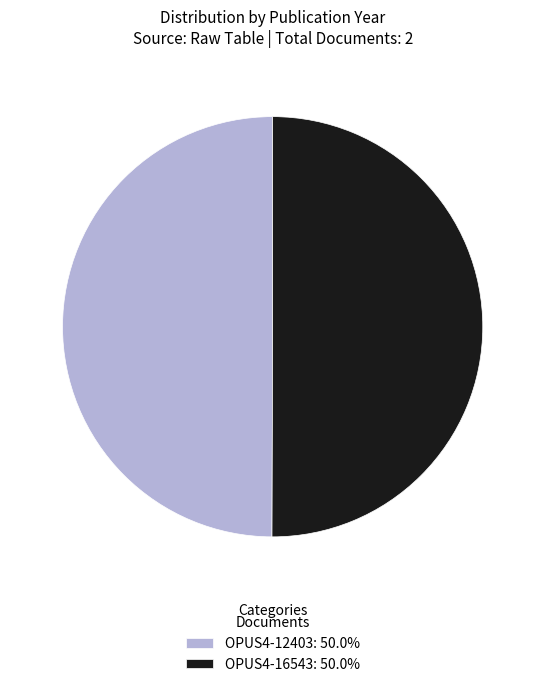

What is the ratio of the value at OPUS4-12403: 50.0% to the value at OPUS4-16543: 50.0%?

1.0